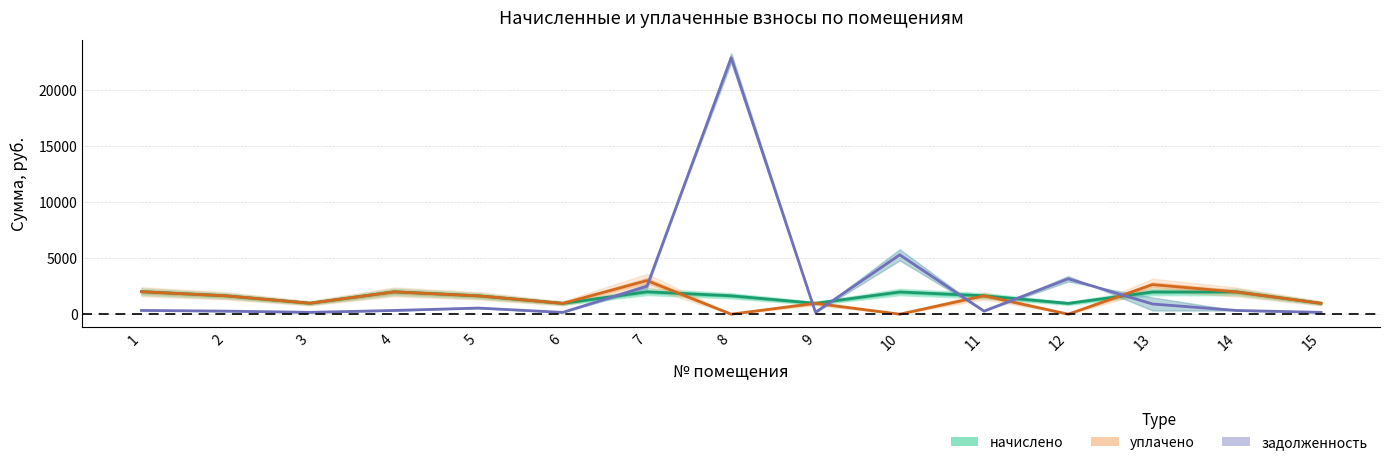

True or false: уплачено has more than 1 interior local peaks.

True